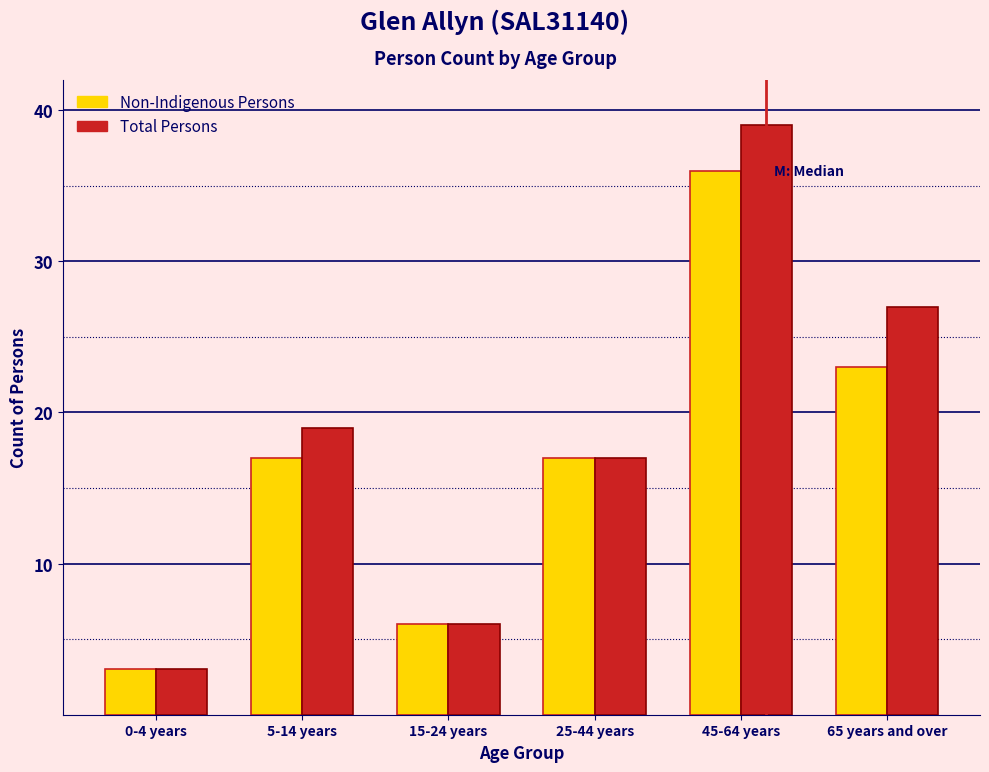

Reading left to right, transcribe all the data shown in this chart.

Non-Indigenous Persons: 0-4 years=3	5-14 years=17	15-24 years=6	25-44 years=17	45-64 years=36	65 years and over=23
Total Persons: 0-4 years=3	5-14 years=19	15-24 years=6	25-44 years=17	45-64 years=39	65 years and over=27